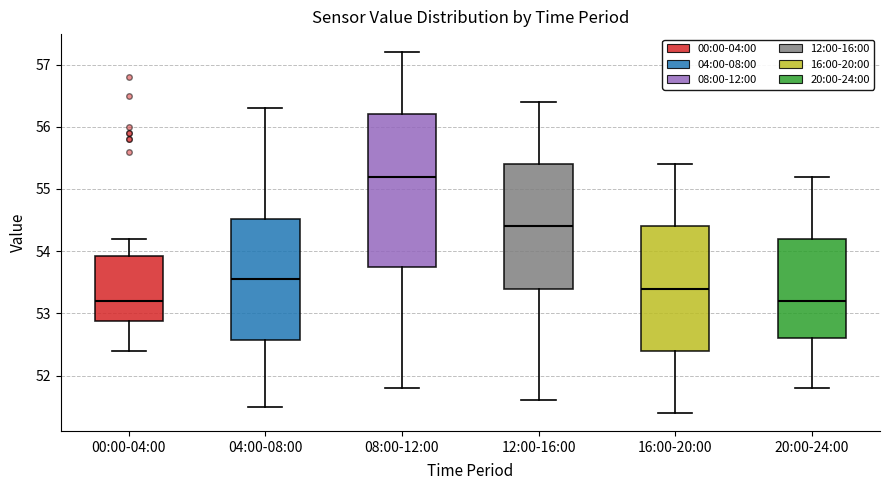

Which box is the tallest, from its lower edge to its upper edge?

08:00-12:00